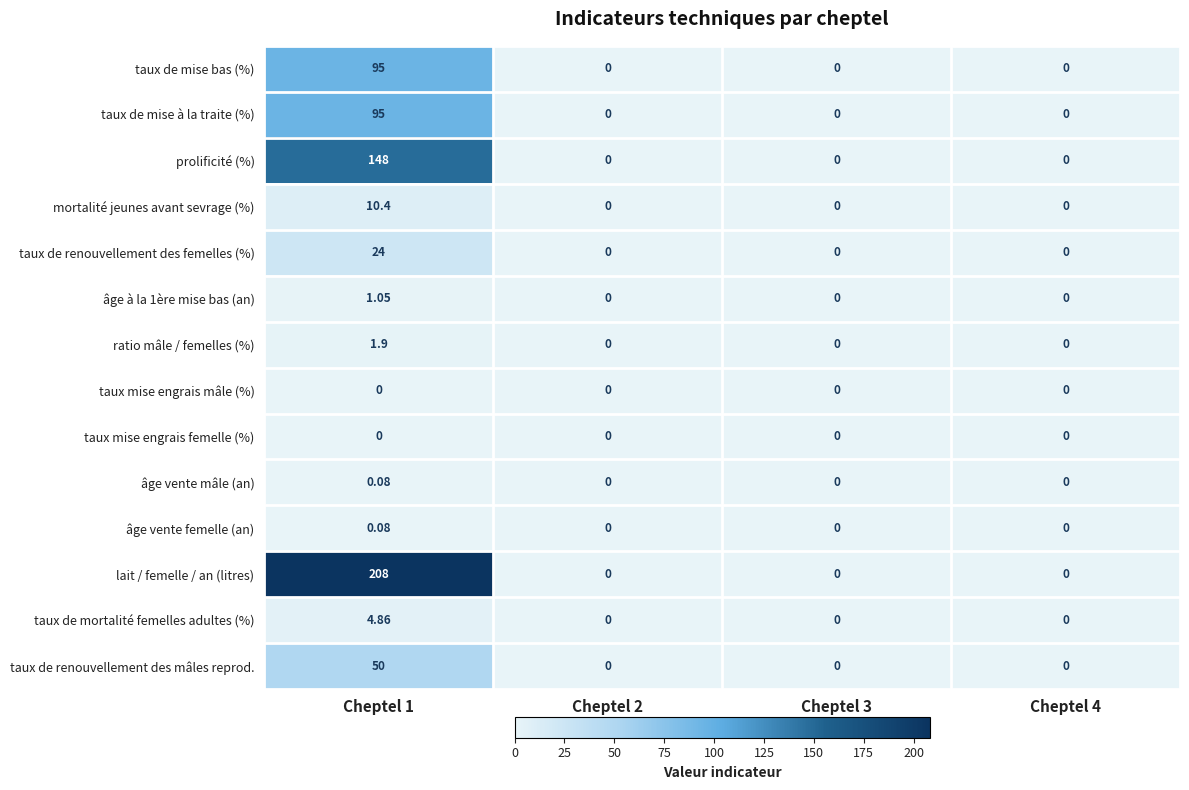

Which series has the widest spread of values?

lait / femelle / an (litres)